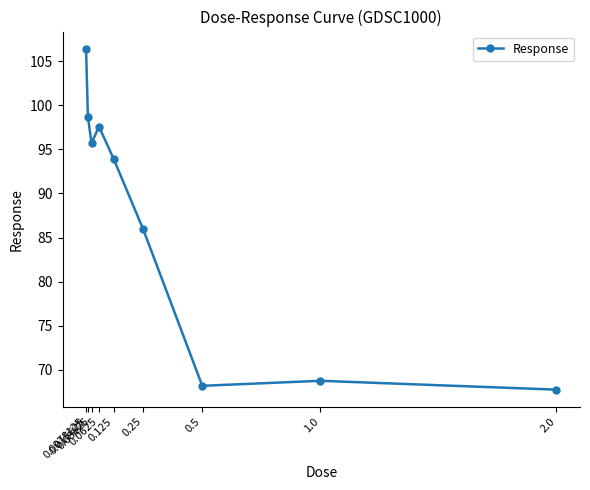

What position from the right is 0.125?

5